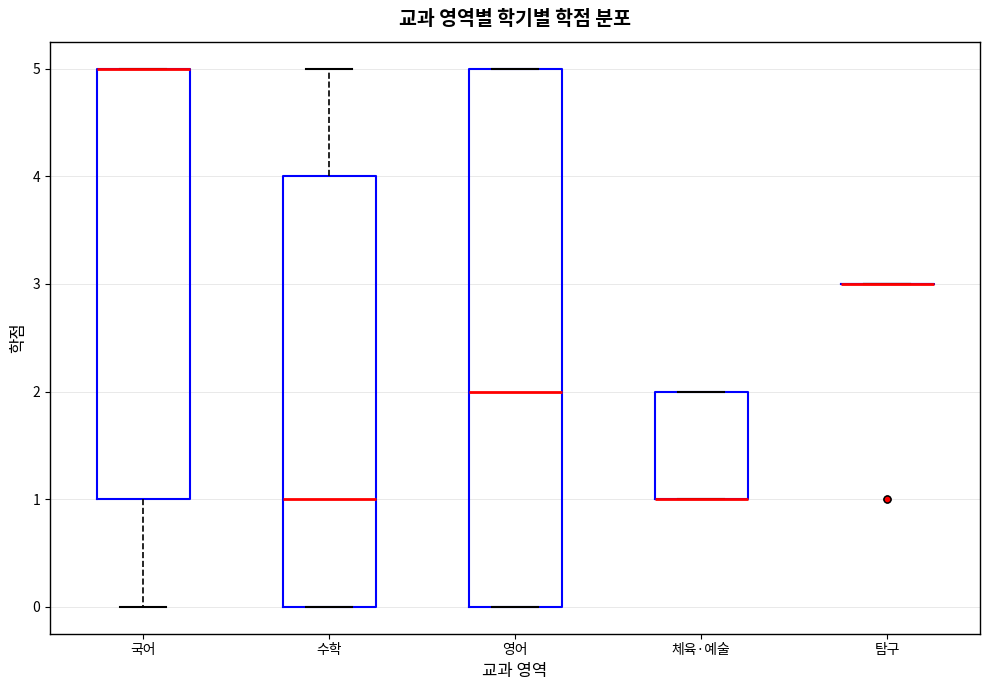

Reading left to right, read every box against the y-axis: the position of its median line, the range the box covers, and the ends of its whiskers. The values are not printed on the chart, so give them approximately, as read against the axis.

국어: median 5 (drawn on the box's upper edge), box 1 to 5, whiskers 0 to 5
수학: median 1, box 0 to 4, whiskers 0 to 5
영어: median 2, box 0 to 5, whiskers 0 to 5
체육·예술: median 1 (drawn on the box's lower edge), box 1 to 2, whiskers 1 to 2
탐구: box collapsed to a line at 3, whiskers 3 to 3